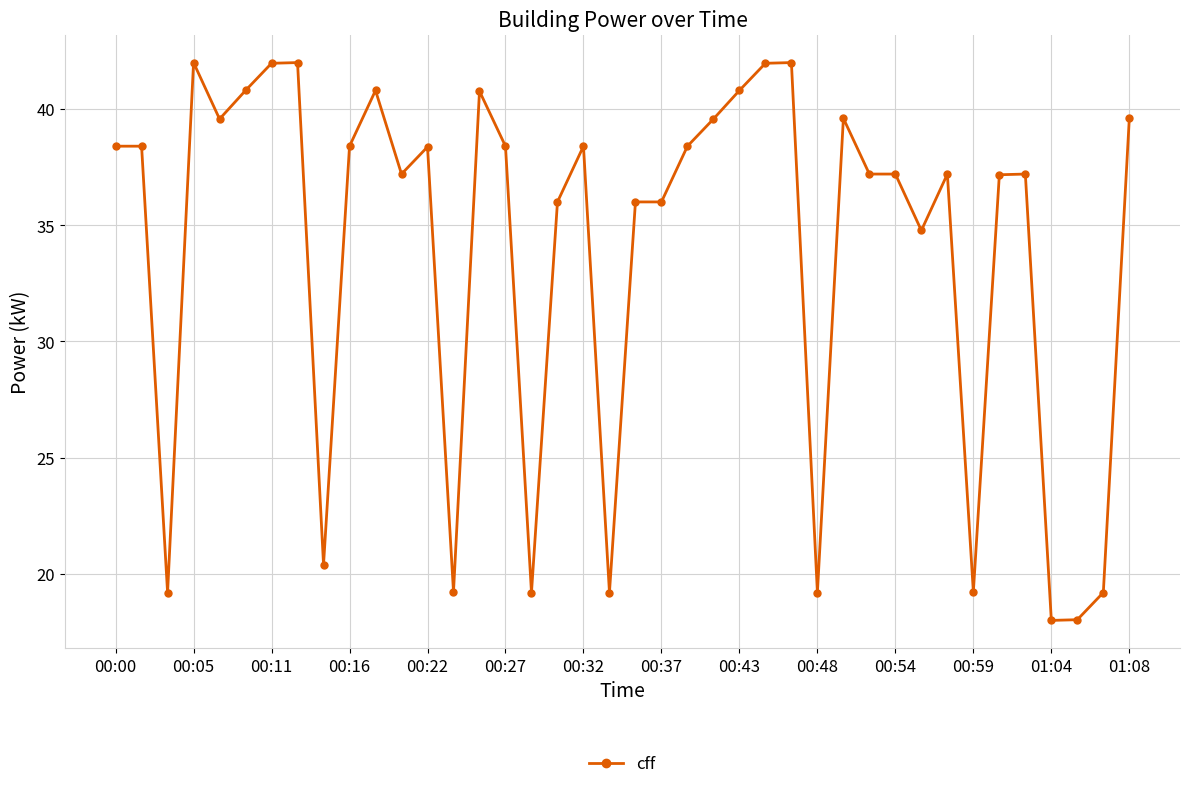

What is the value of the 30th point from the left?

37.2